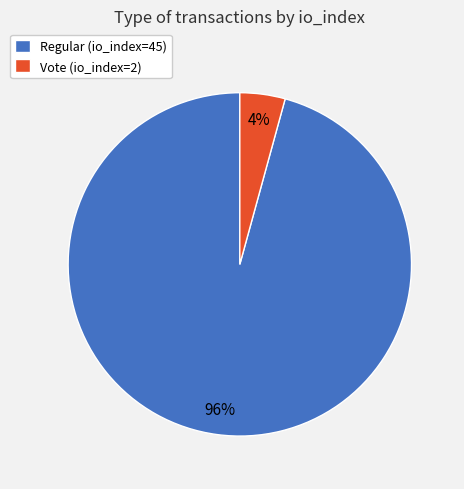

Between Vote (io_index=2) and Regular (io_index=45), which is larger?

Regular (io_index=45)